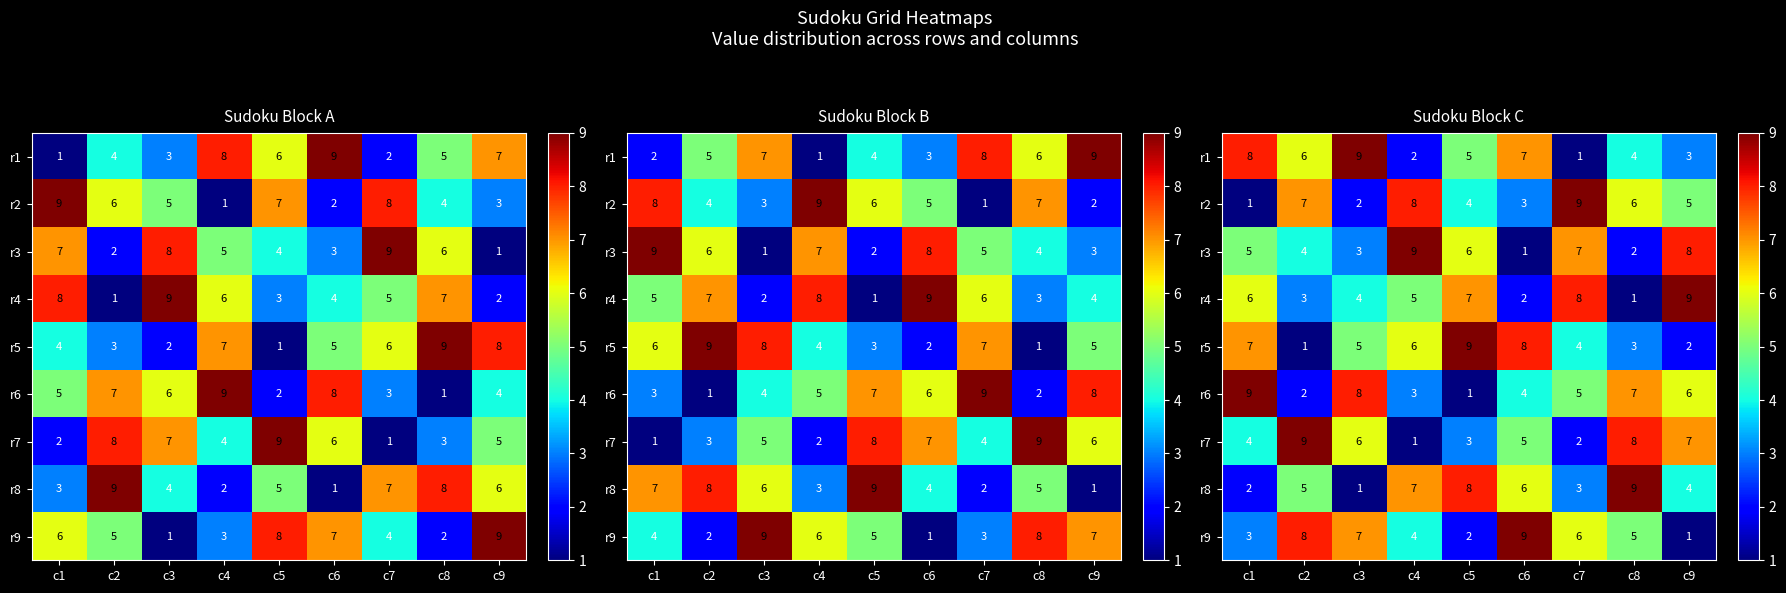

Is it true that r2 equals 4 at c5?

True